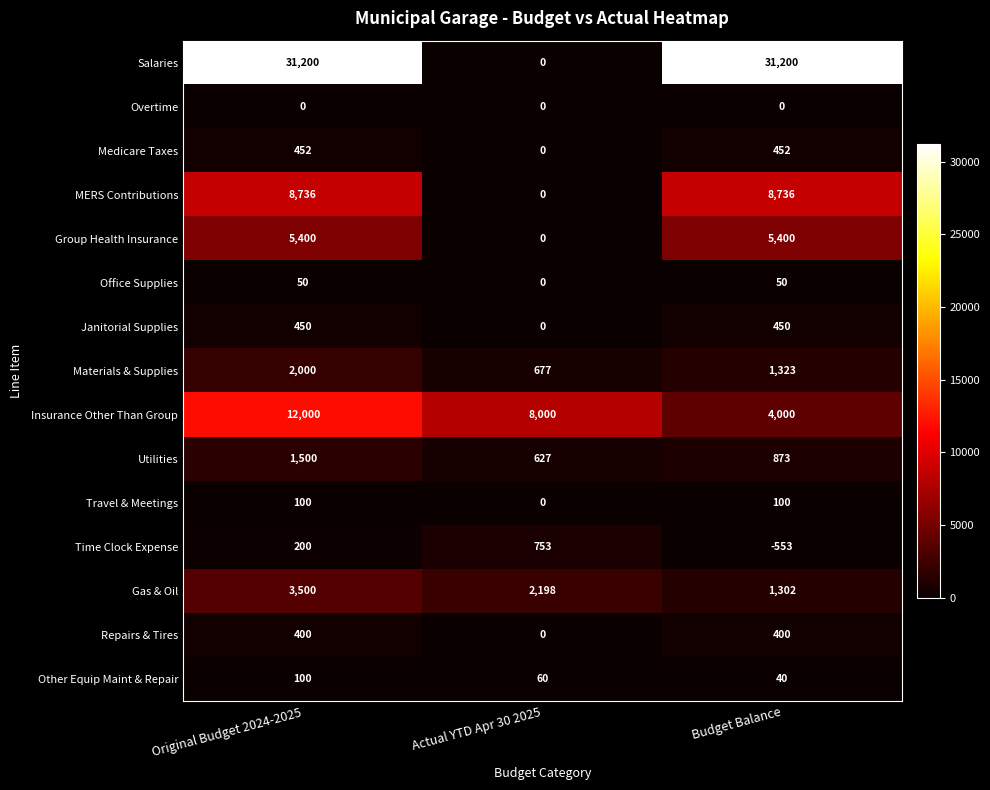

What is the smallest value displayed?

-553